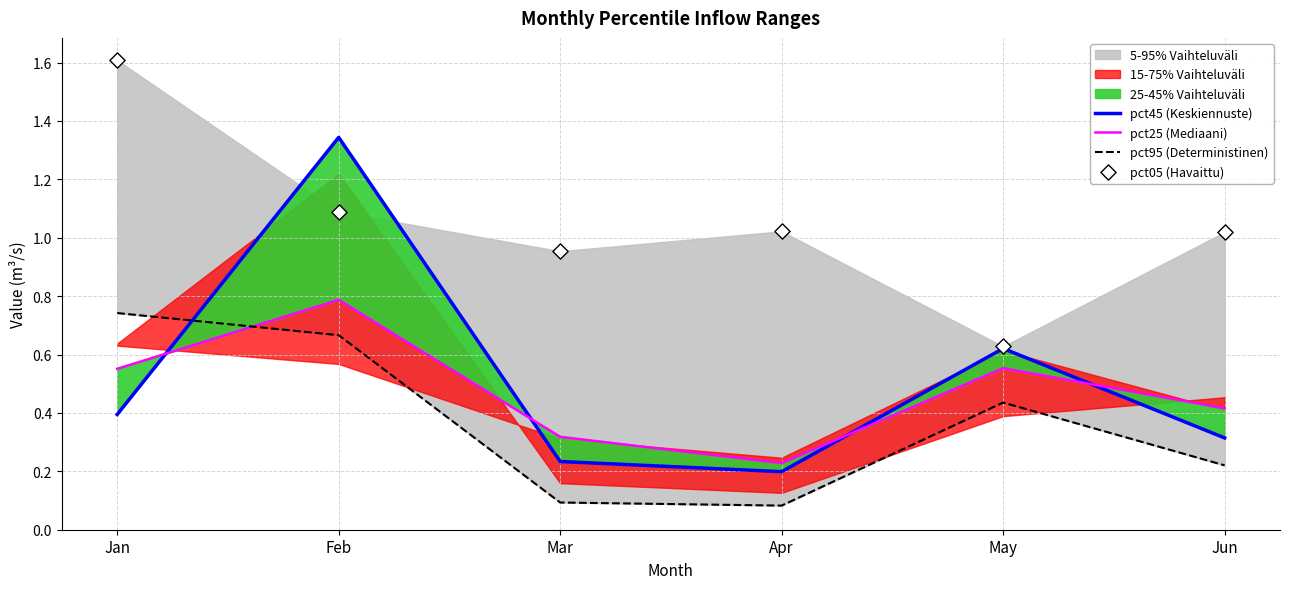

Is the value of pct25 (Mediaani) at May greater than the value of pct95 (Deterministinen) at Mar?

Yes